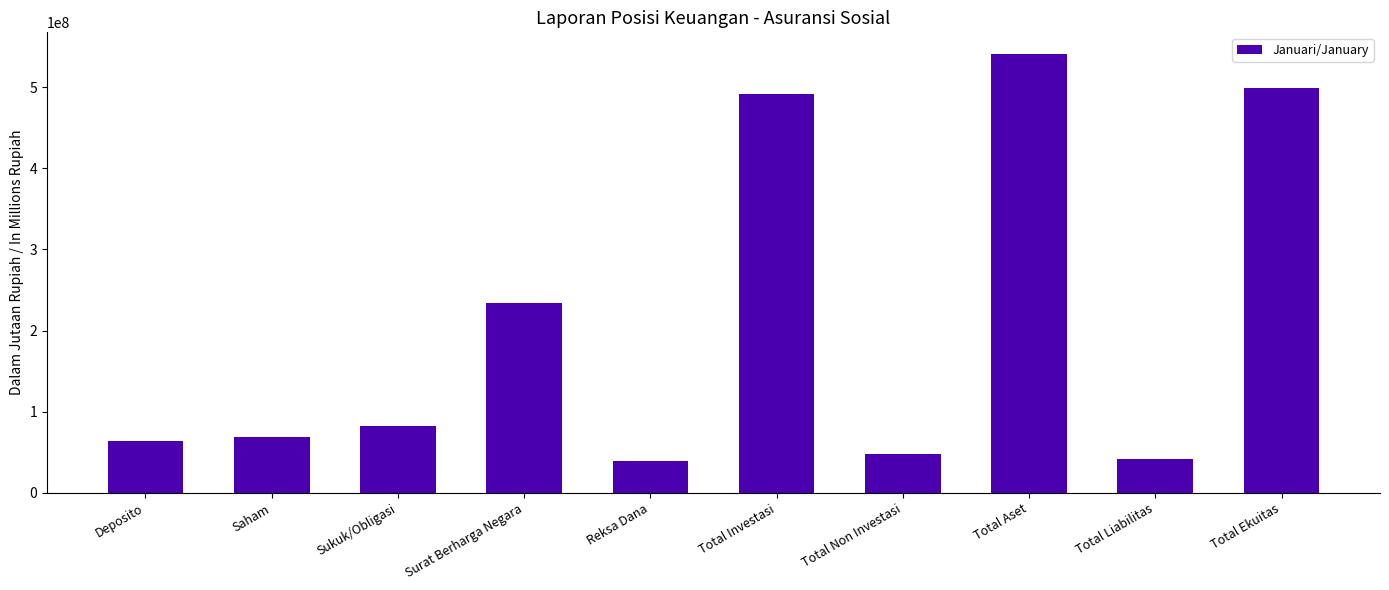

What is the approximate value at Total Liabilitas?

41760180.8